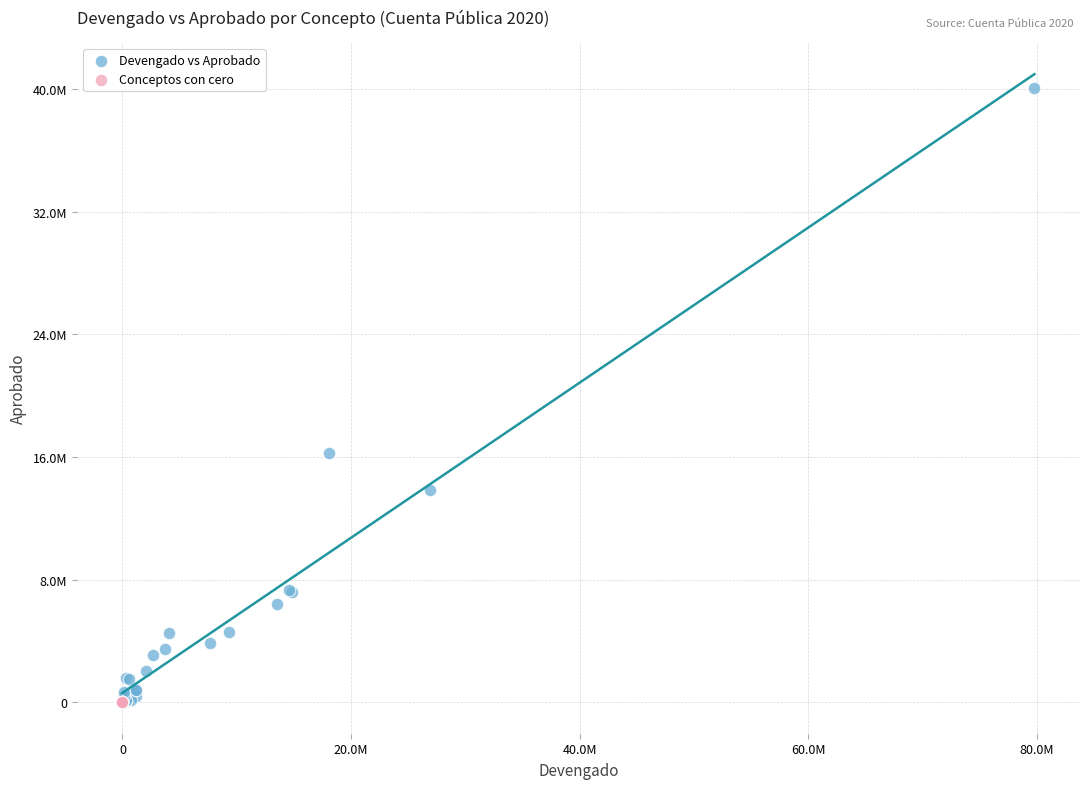

What are all the series names shown in the legend?

Devengado vs Aprobado, Conceptos con cero